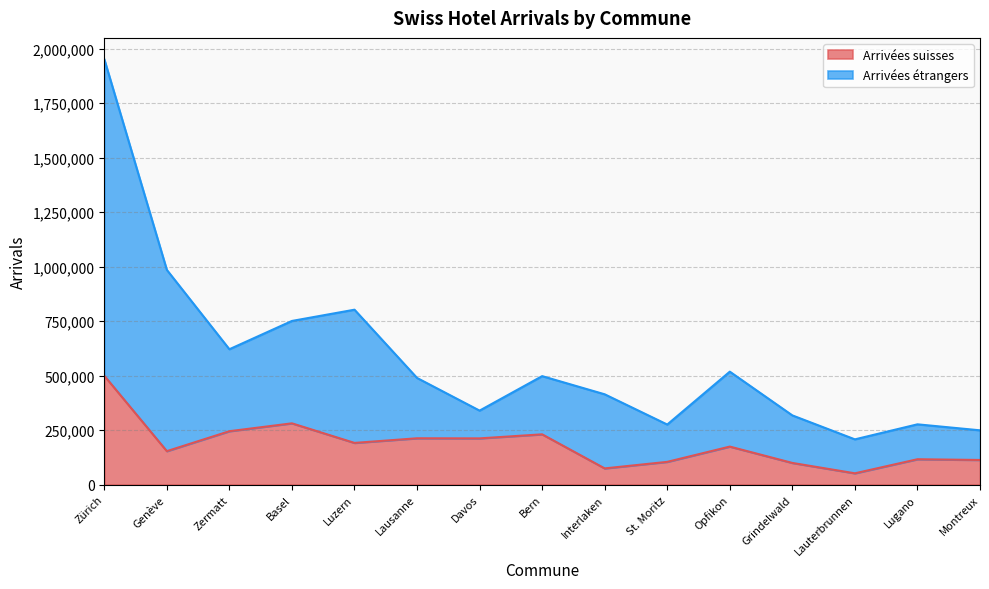

Which series changed the most between Luzern and Interlaken?

Arrivées étrangers